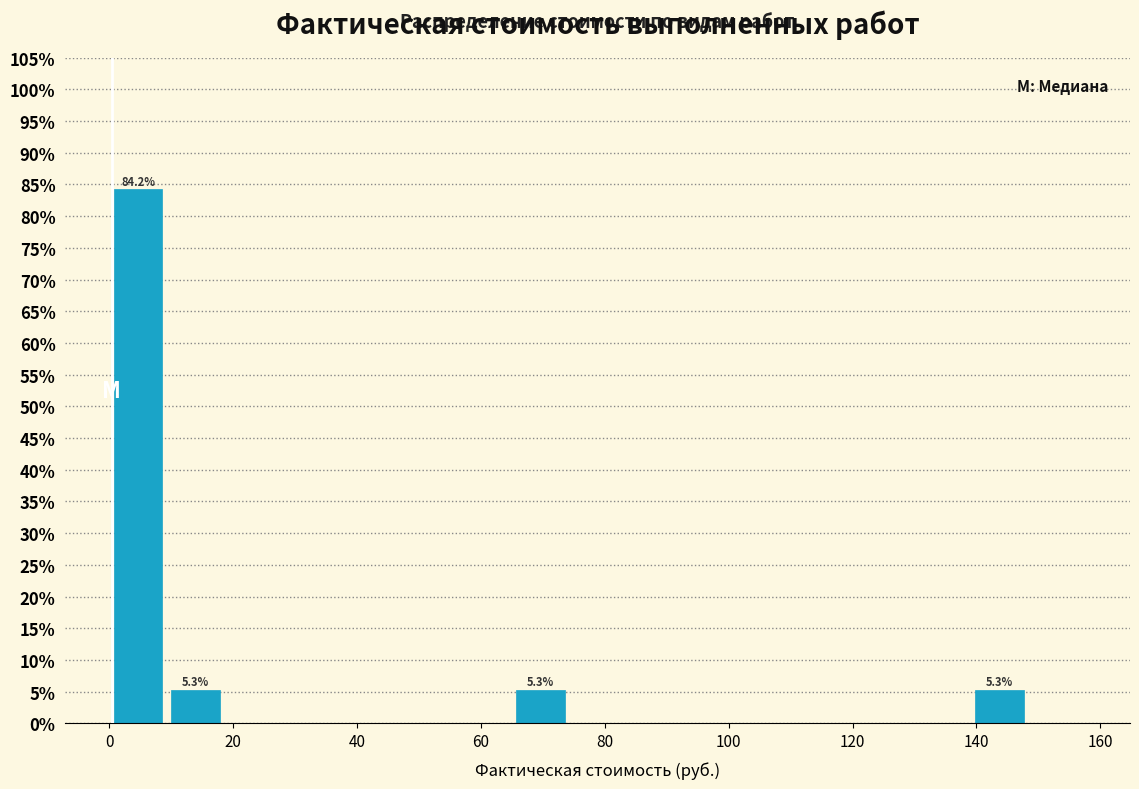

Over which range of the x-axis is the bar tallest?

0 to 10